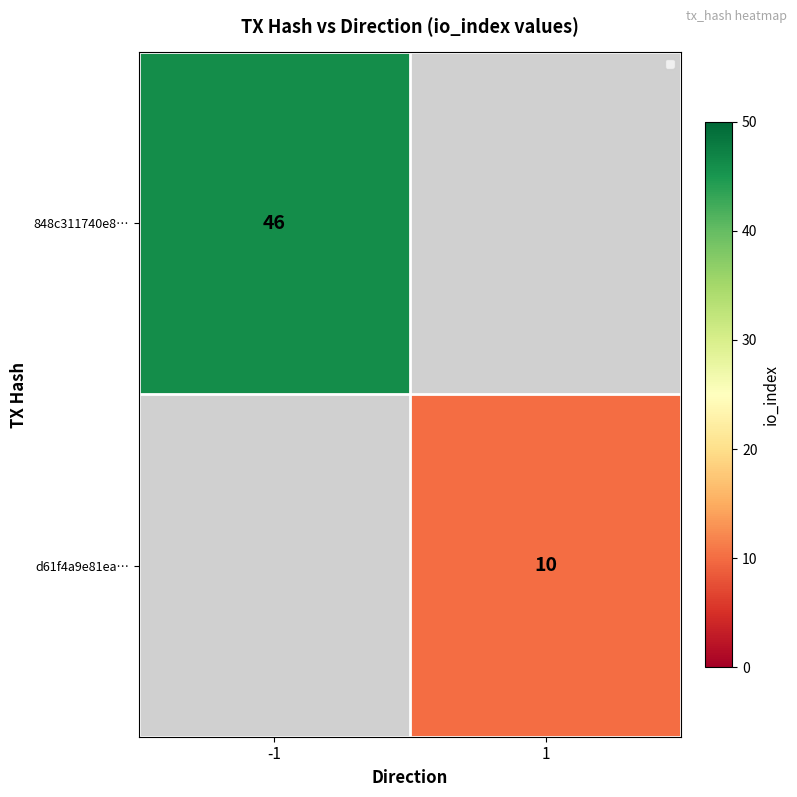

True or false: d61f4a9e81ea… has a value of 13 at 1.

False